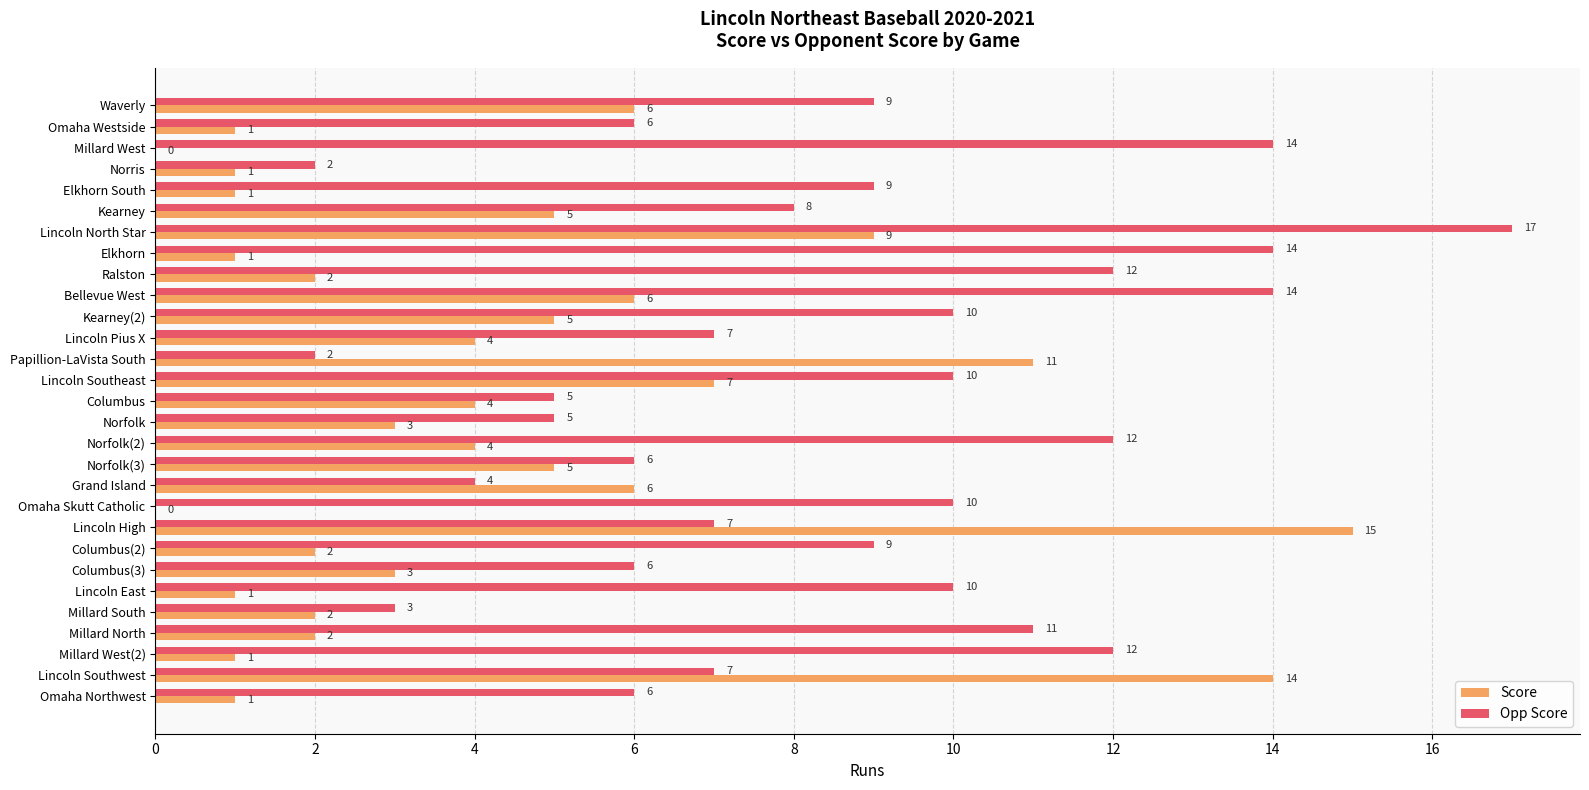

What is the total value across all series at Norfolk(3)?

11